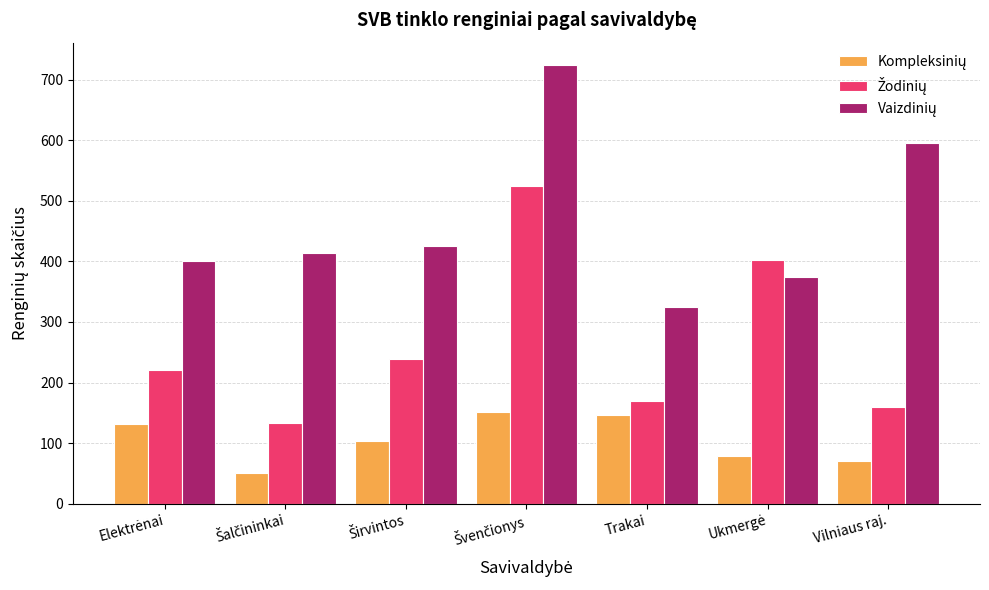

What is the total value across all series at Trakai?

640